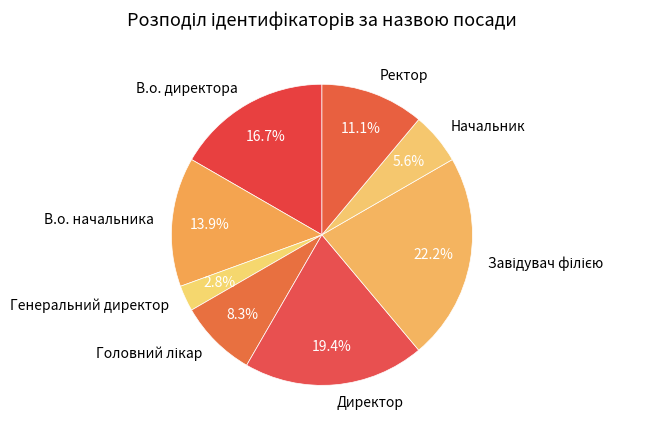

How much of the chart is everything except Директор?

80.6%